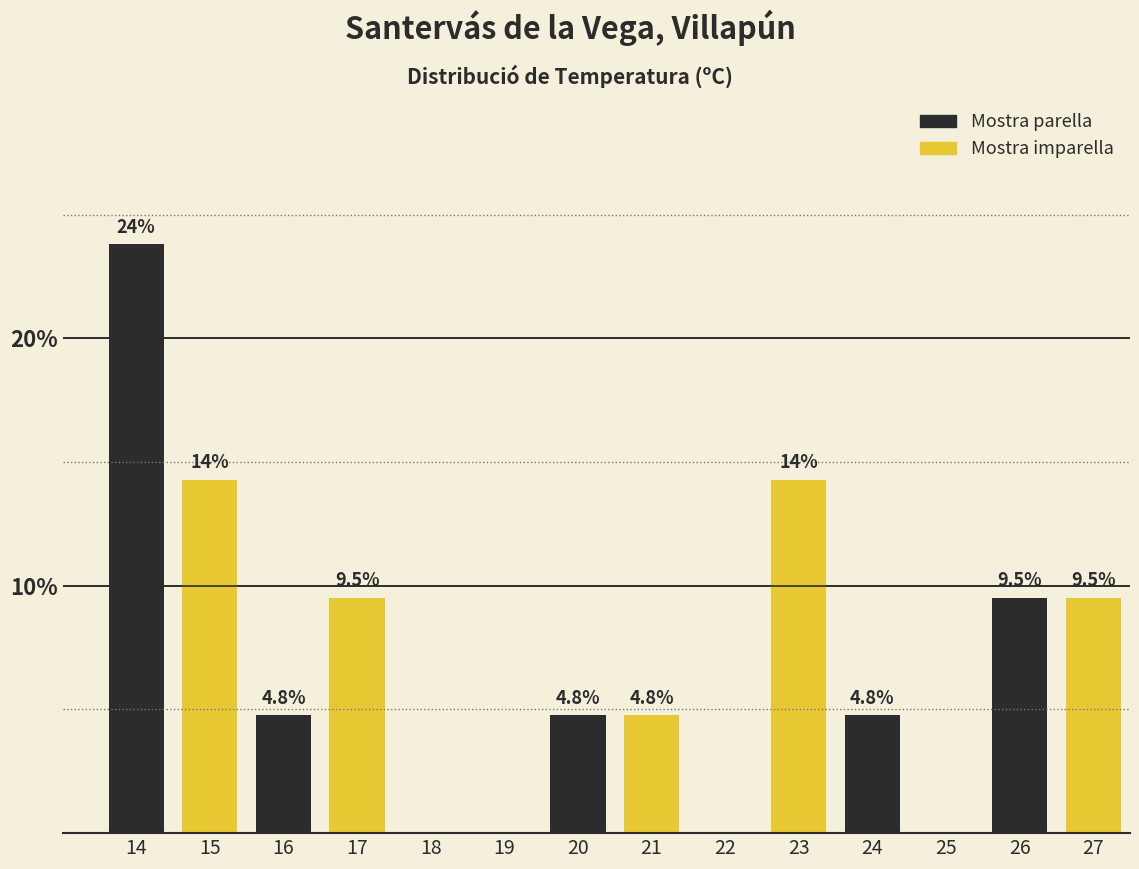

Reading left to right, transcribe all the data shown in this chart.

14=23.8	15=14.3	16=4.8	17=9.5	18=0.0	19=0.0	20=4.8	21=4.8	22=0.0	23=14.3	24=4.8	25=0.0	26=9.5	27=9.5